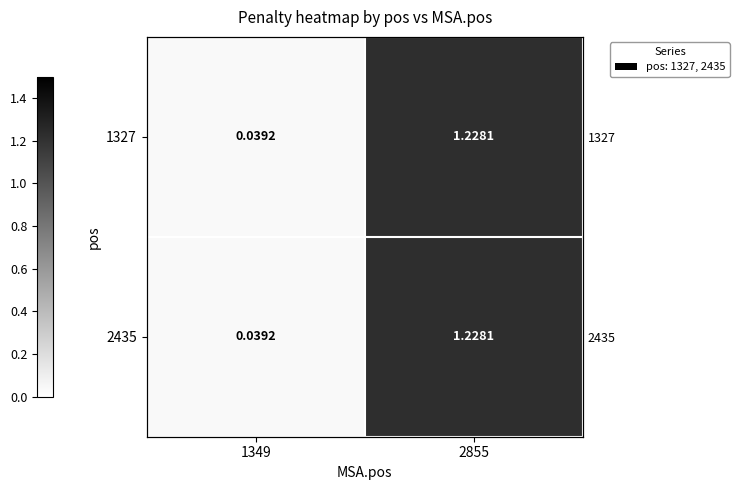

Where does the 1327 series first go above 1?

2855